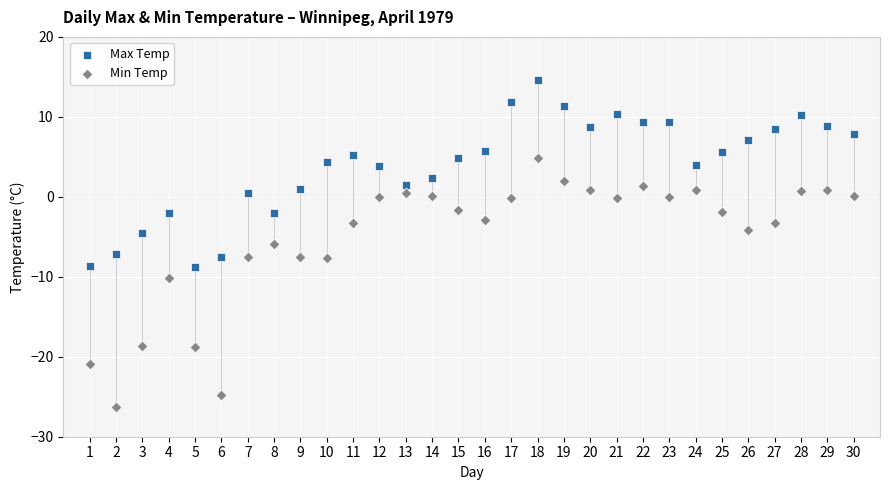

Which series contains the lowest Y value?

Min Temp